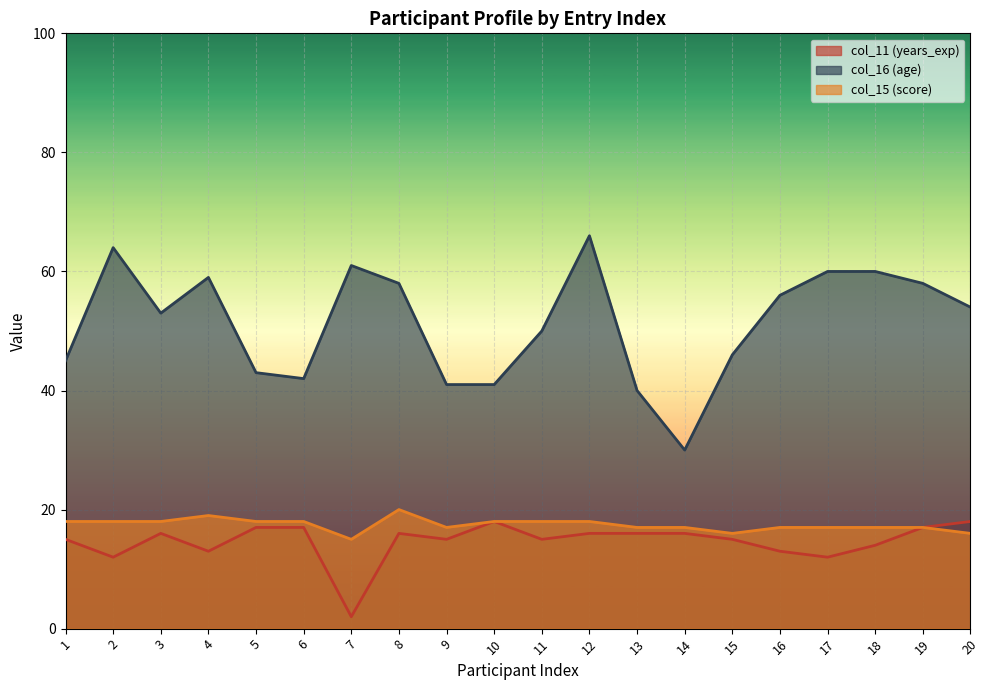

What is the value of the col_16 (age) point at the 3rd from the left?

53